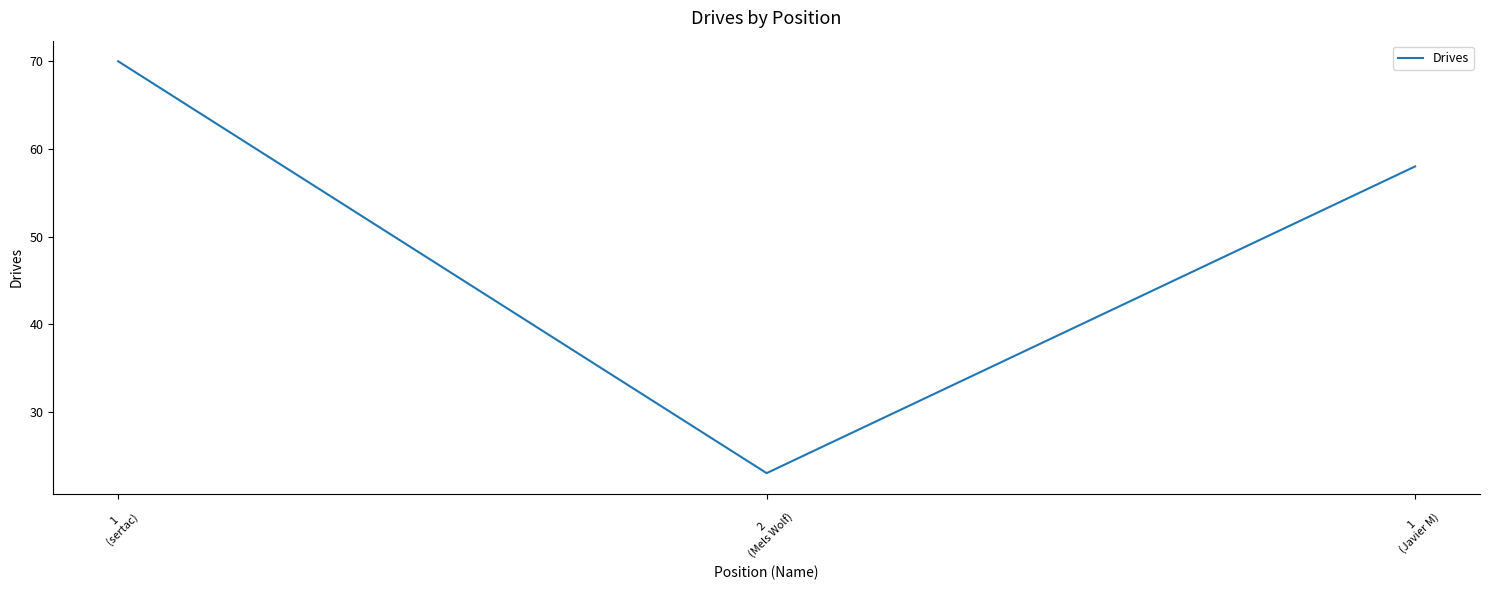

Which category has the lowest value across all series?

2
(Mels Wolf)